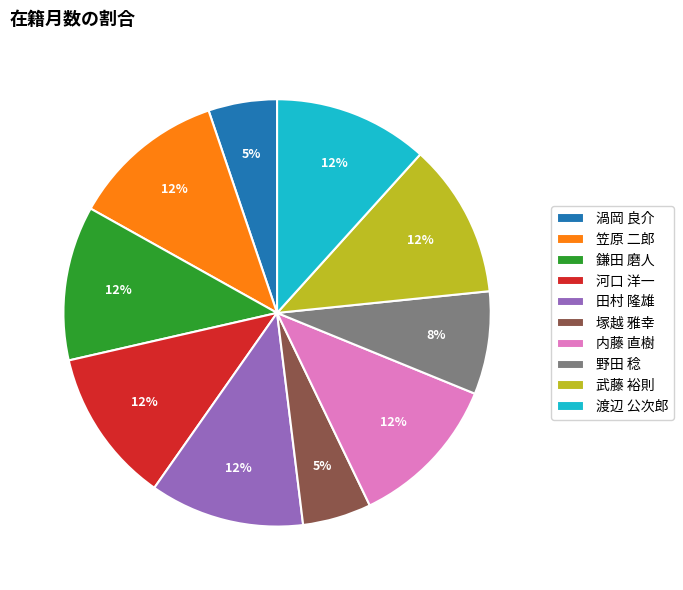

How many segments does this pie chart have?

10